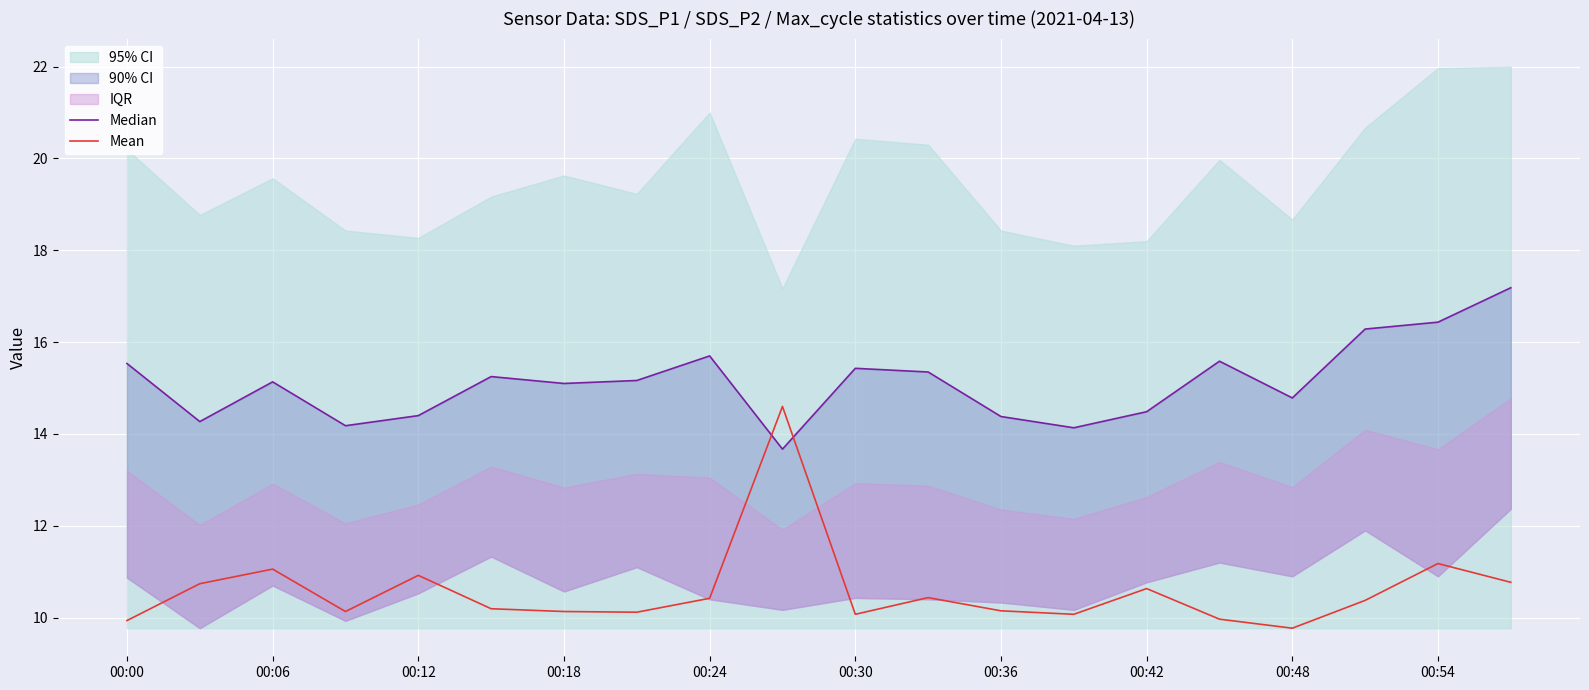

What is the highest value of the Mean series?

14.6